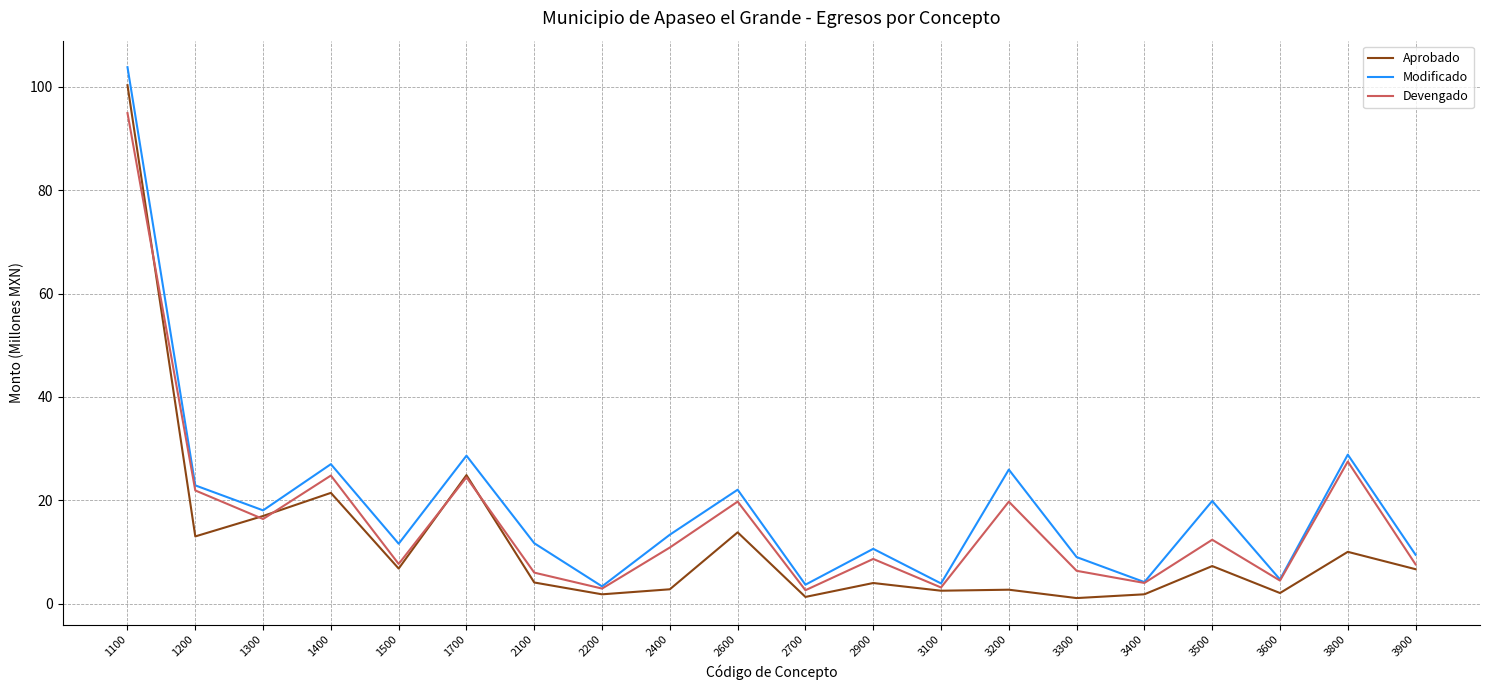

Read the Devengado value at 3800.

27.5